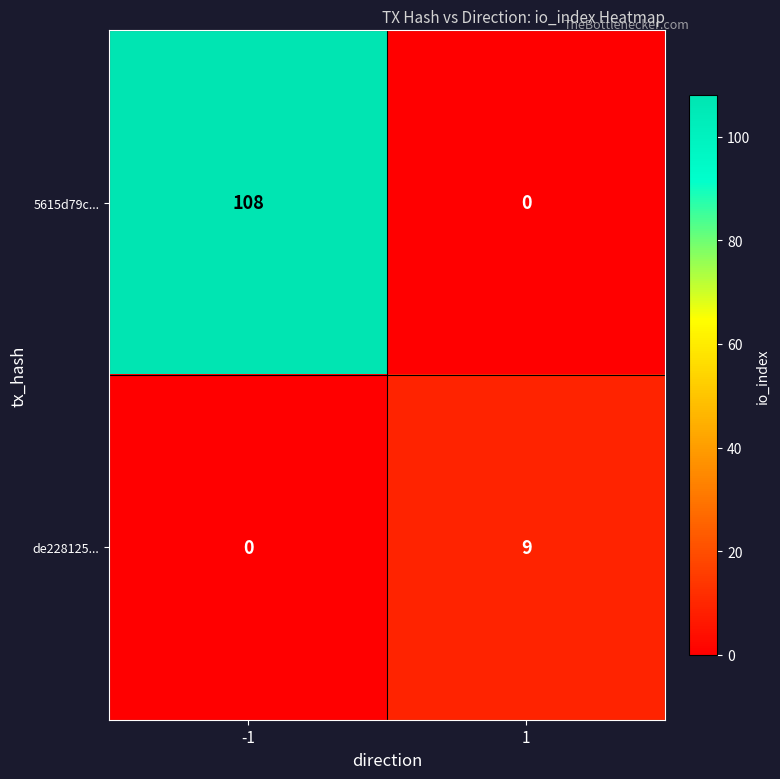

What is the sum of all de228125... values?

9